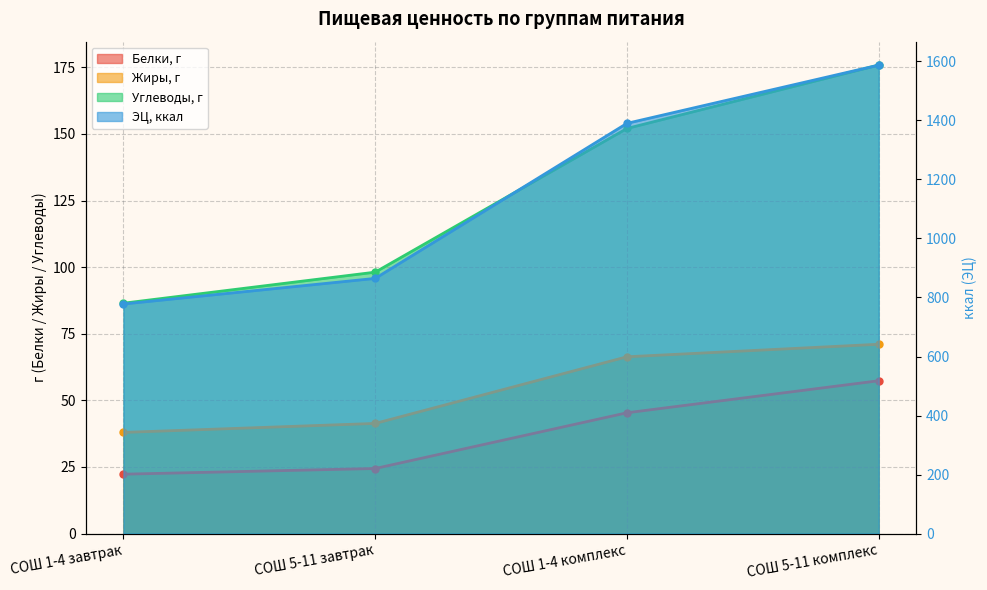

Does the chart display data point markers on the line(s)?

Yes